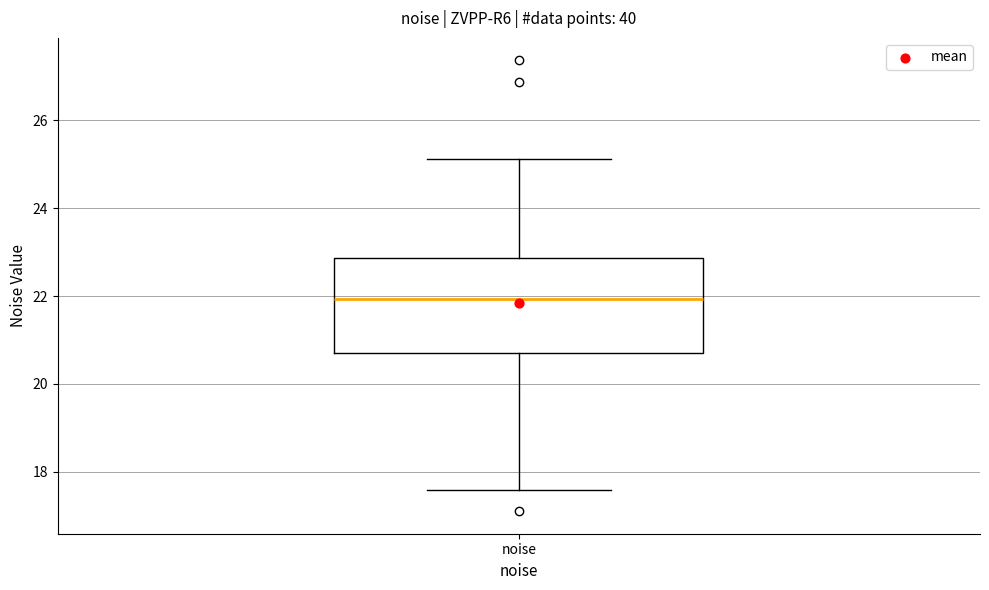

Read this box plot against the y-axis: the position of the median line, the range covered by the box, and the ends of both whiskers. The values are not printed on the chart, so give them approximately, as read against the axis.

median 22.0, box 20.8 to 22.8, whiskers 17.6 to 25.2